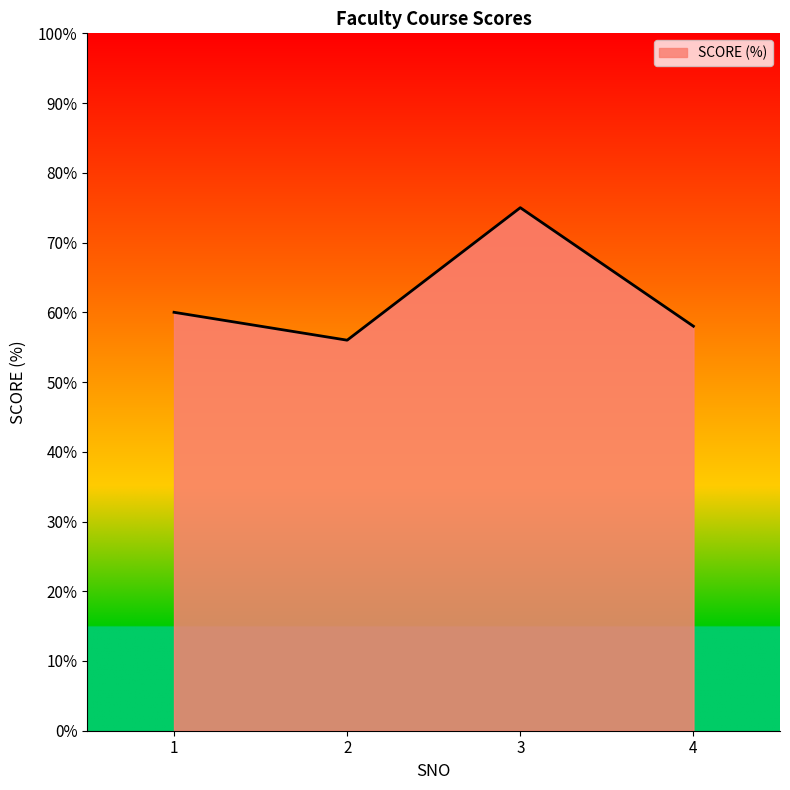

How many interior local valleys (lower than both neighbors) does the data have?

1